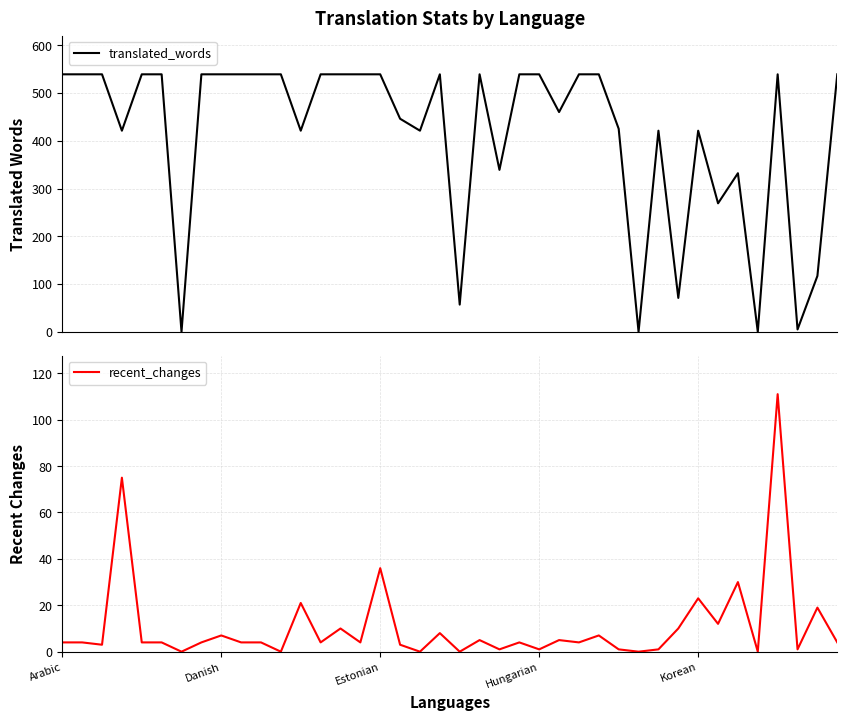

What is the total value across all series at Hungarian?

540